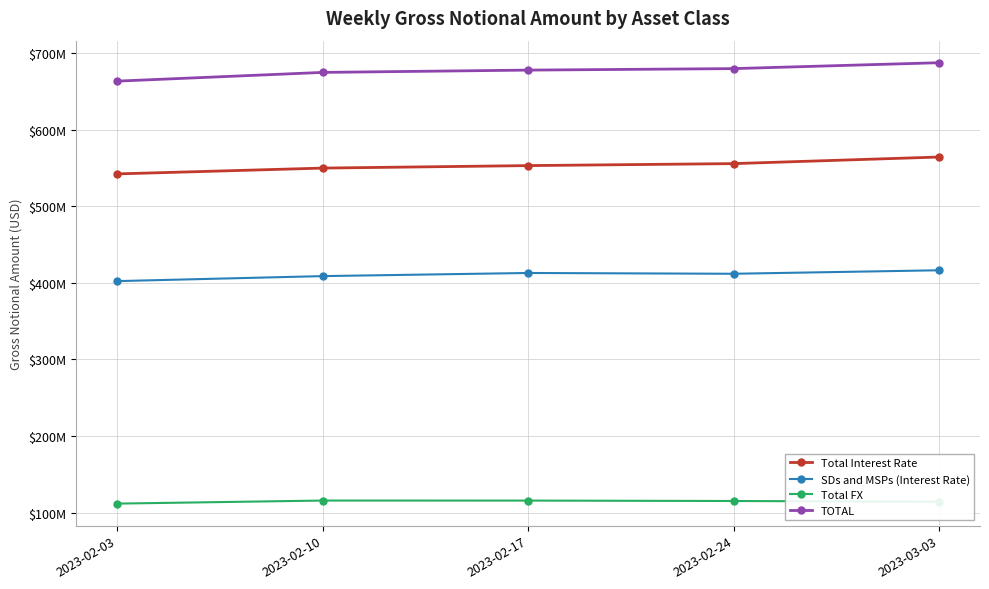

True or false: Total Interest Rate and SDs and MSPs (Interest Rate) intersect in this chart.

False